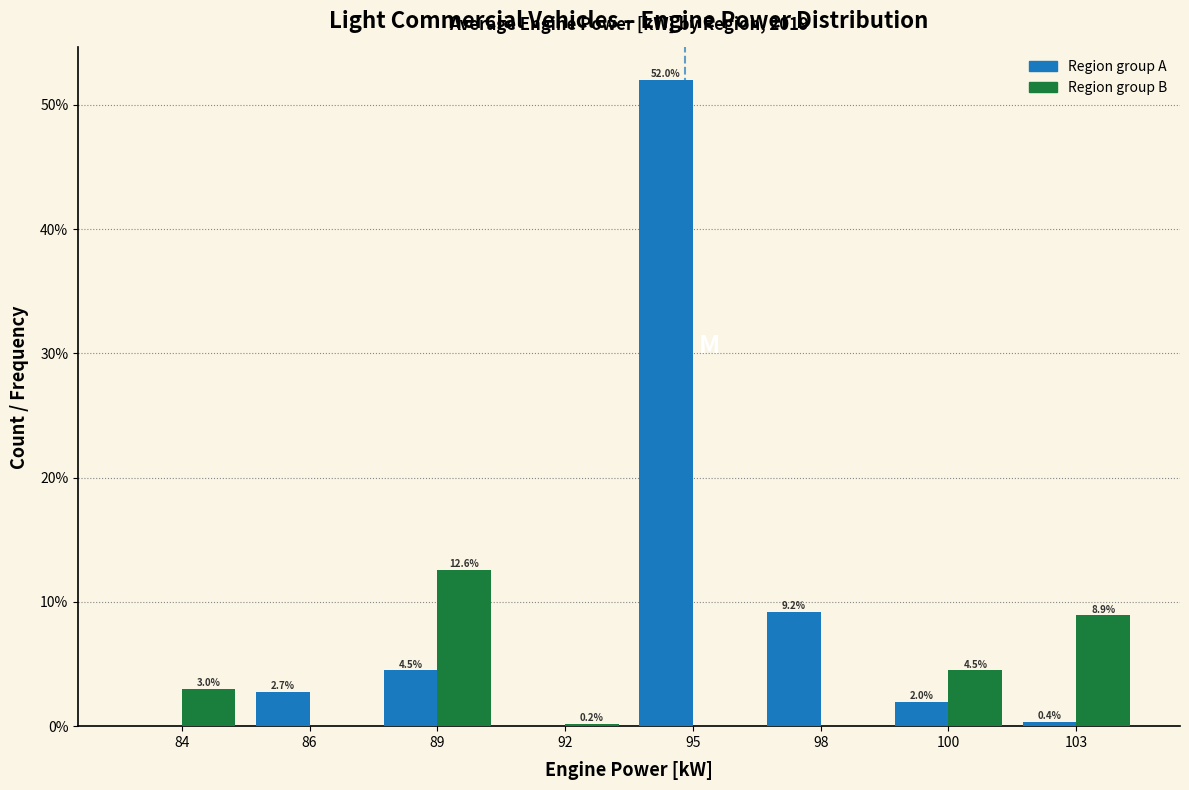

Reading right to left, extract all data points from this chart.

Region group A: 103=0.4	100=2.0	98=9.2	95=52.0	92=0.0	89=4.5	86=2.7	84=0.0
Region group B: 103=8.9	100=4.5	98=0.0	95=0.0	92=0.2	89=12.6	86=0.0	84=3.0